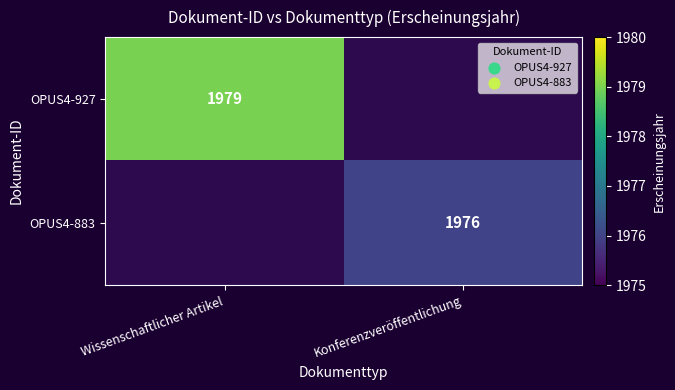

At Konferenzveröffentlichung, list the series in order from largest to smallest.

OPUS4-927, OPUS4-883